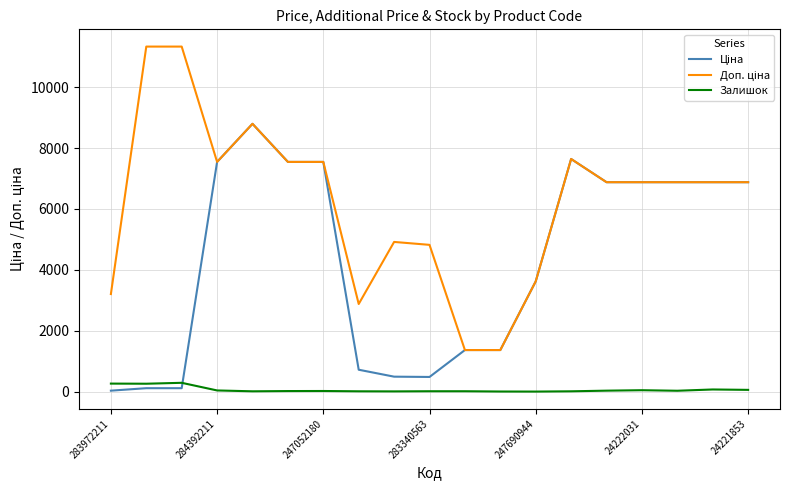

What is the maximum value shown in the chart?

11334.0